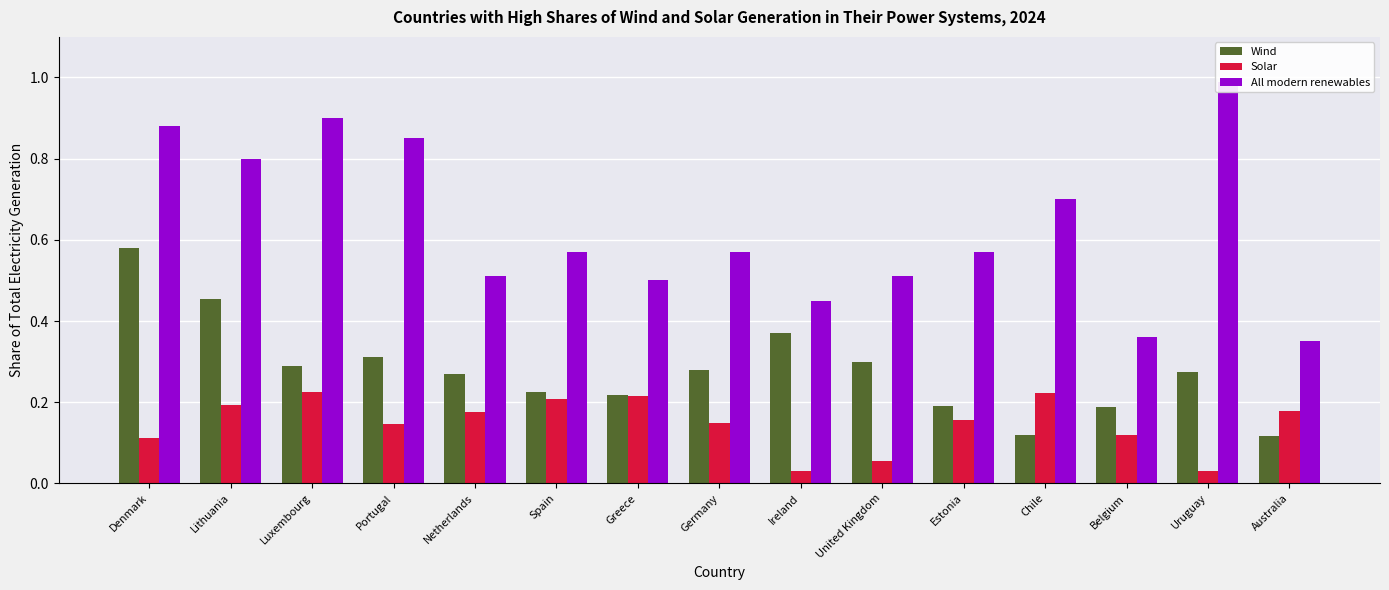

List the labels in order of Wind value, largest first.

Denmark, Lithuania, Ireland, Portugal, United Kingdom, Luxembourg, Germany, Uruguay, Netherlands, Spain, Greece, Estonia, Belgium, Chile, Australia